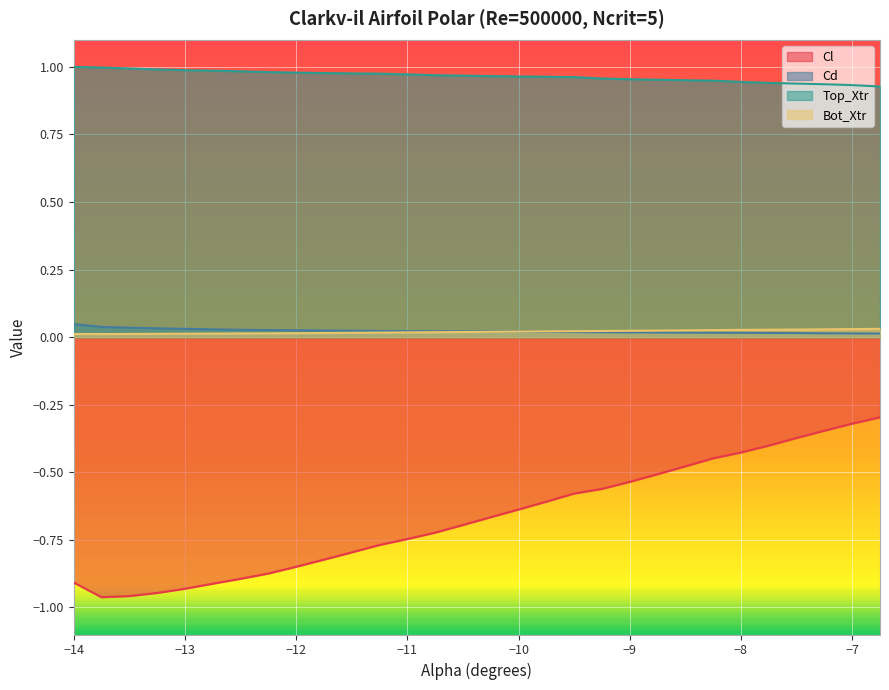

At how many categories does at least one series exceed 0?

30